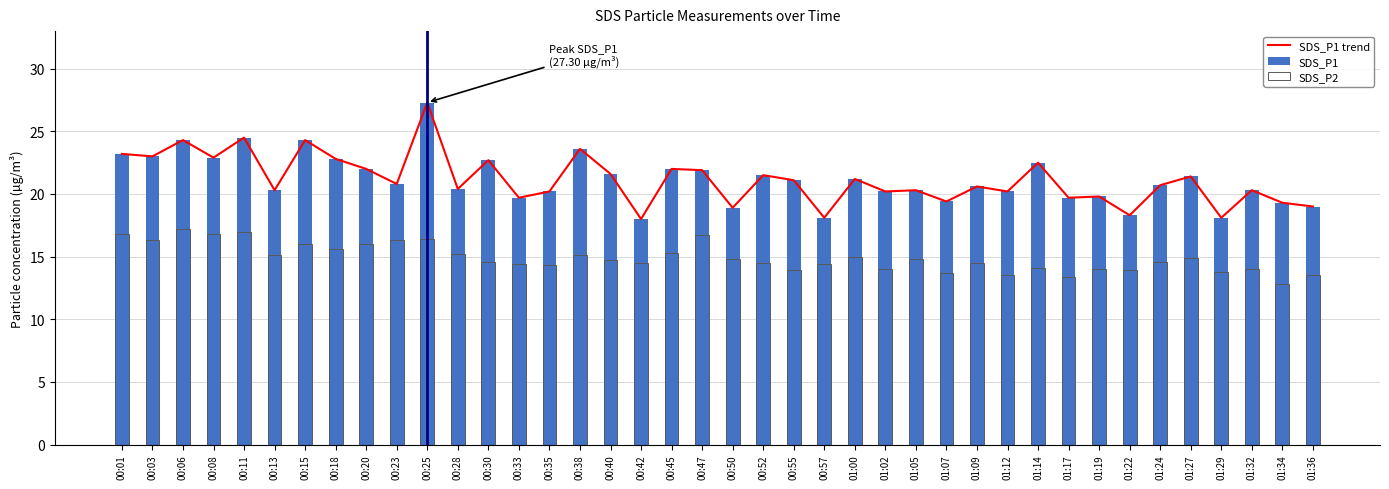

List the series in order of their peak value, highest first.

SDS_P1 trend, SDS_P1, SDS_P2